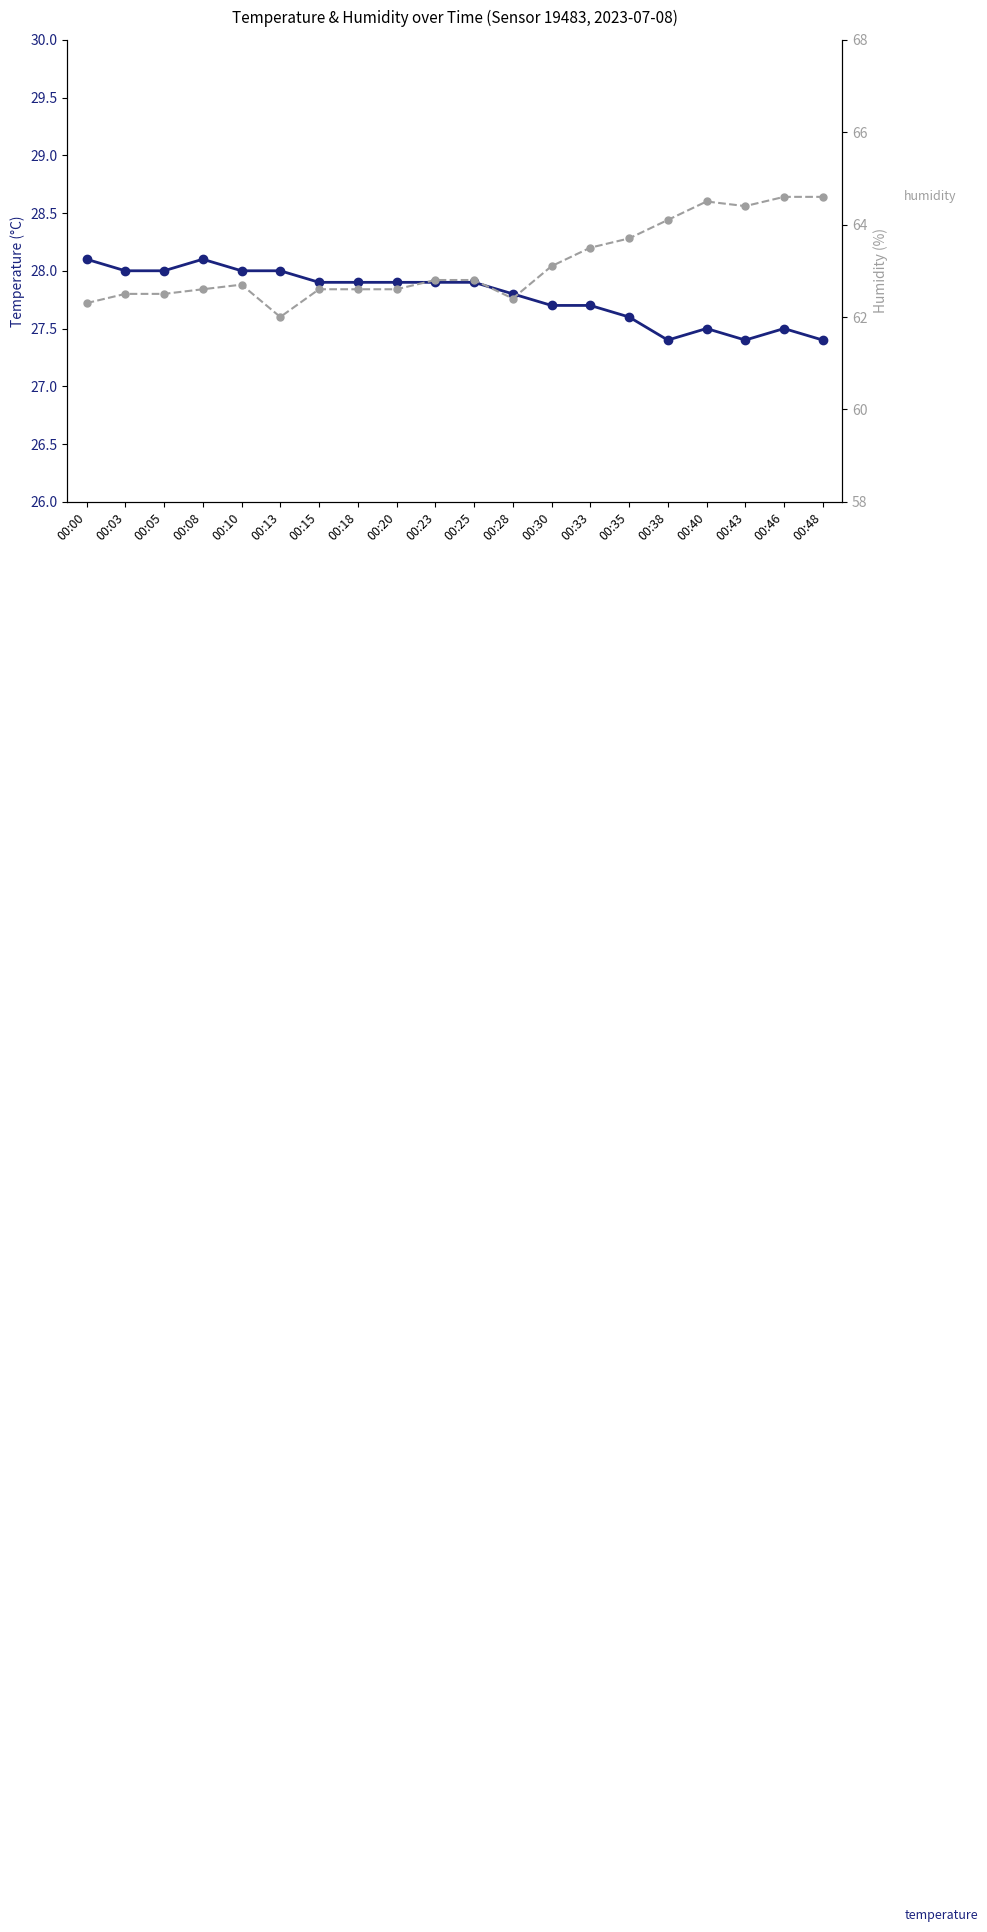

Rank the series at 00:38 from highest to lowest value.

humidity, temperature